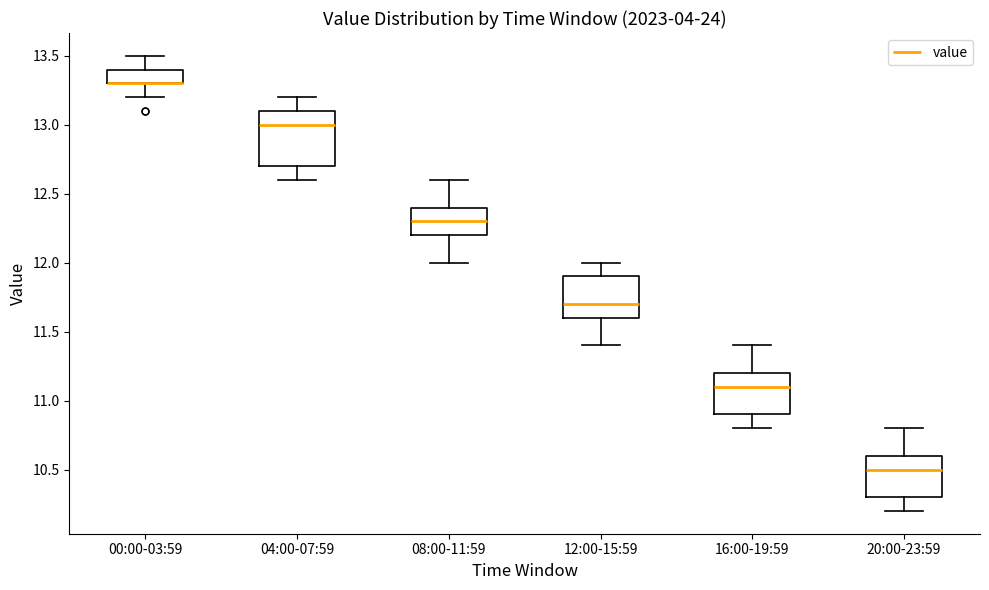

Reading left to right, read every box against the y-axis: the position of its median line, the range the box covers, and the ends of its whiskers. The values are not printed on the chart, so give them approximately, as read against the axis.

00:00-03:59: median 13.3 (drawn on the box's lower edge), box 13.3 to 13.4, whiskers 13.2 to 13.5
04:00-07:59: median 13.0, box 12.7 to 13.1, whiskers 12.6 to 13.2
08:00-11:59: median 12.3, box 12.2 to 12.4, whiskers 12.0 to 12.6
12:00-15:59: median 11.7, box 11.6 to 11.9, whiskers 11.4 to 12.0
16:00-19:59: median 11.1, box 10.9 to 11.2, whiskers 10.8 to 11.4
20:00-23:59: median 10.5, box 10.3 to 10.6, whiskers 10.2 to 10.8